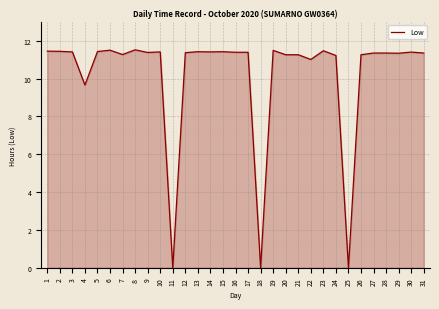

True or false: there are more than 2 points higher than both neighbors.

True